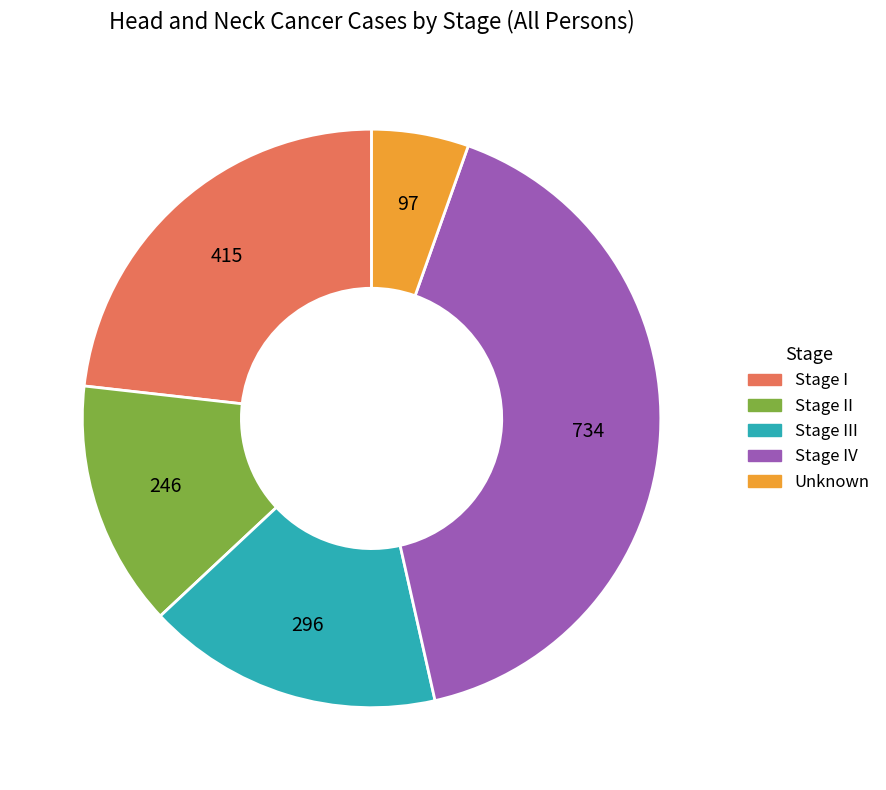

Between Unknown and Stage IV, which is larger?

Stage IV